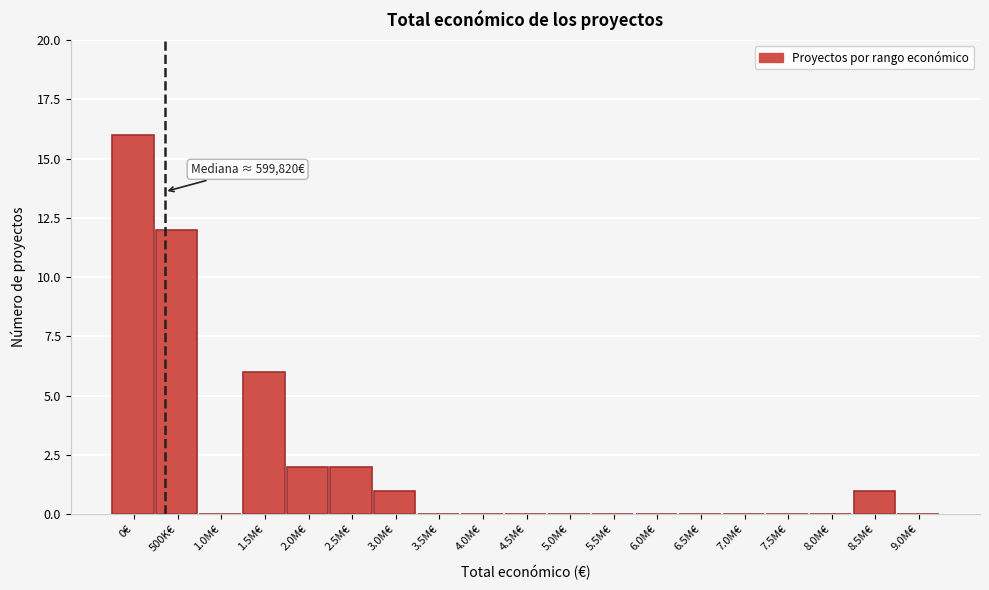

Reading right to left, transcribe all the data shown in this chart.

9.0M€=0	8.5M€=1	8.0M€=0	7.5M€=0	7.0M€=0	6.5M€=0	6.0M€=0	5.5M€=0	5.0M€=0	4.5M€=0	4.0M€=0	3.5M€=0	3.0M€=1	2.5M€=2	2.0M€=2	1.5M€=6	1.0M€=0	500K€=12	0€=16